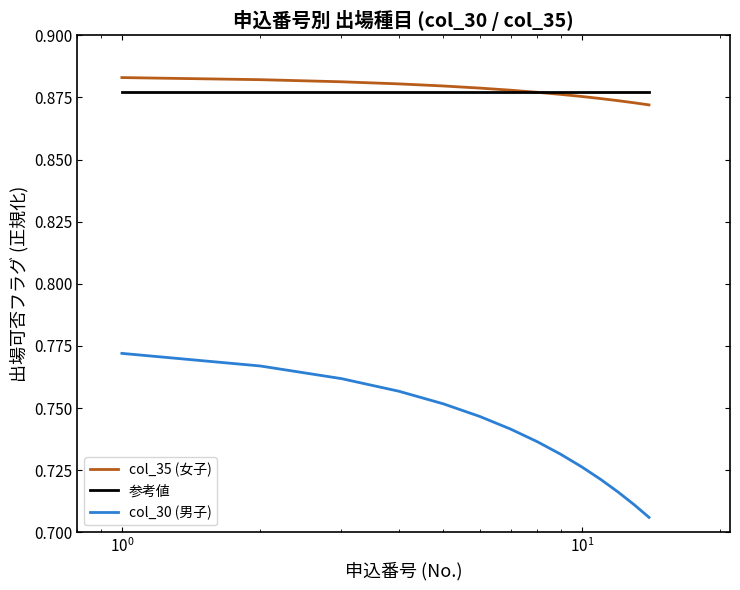

Which series has the largest range (max minus min)?

col_30 (男子)